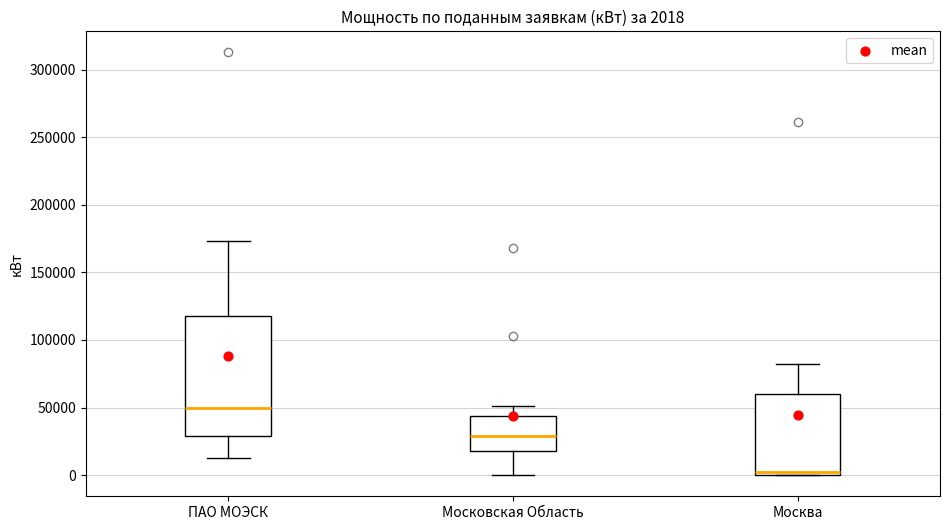

Which box's median line is the lowest?

Москва